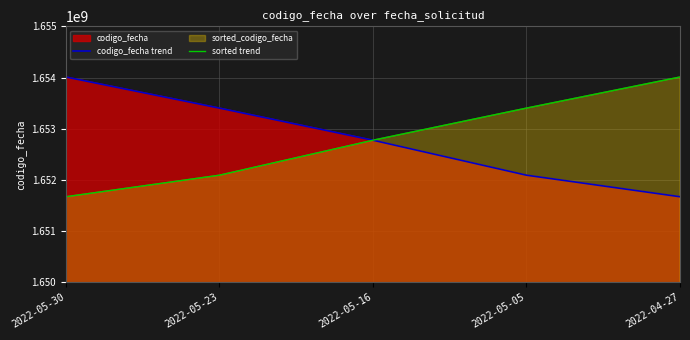

Rank the series at 2022-05-23 from lowest to highest value.

sorted trend, codigo_fecha trend